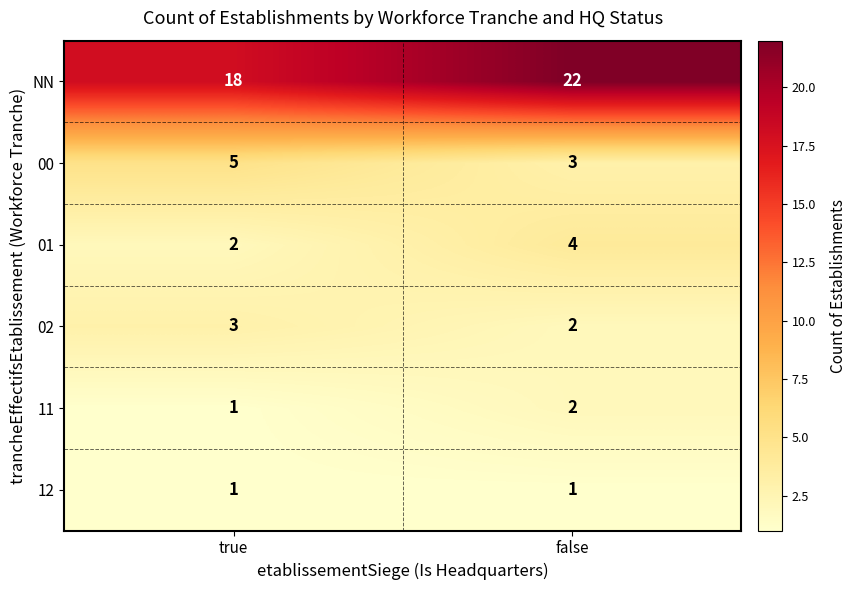

What is the total value across all series at false?

34